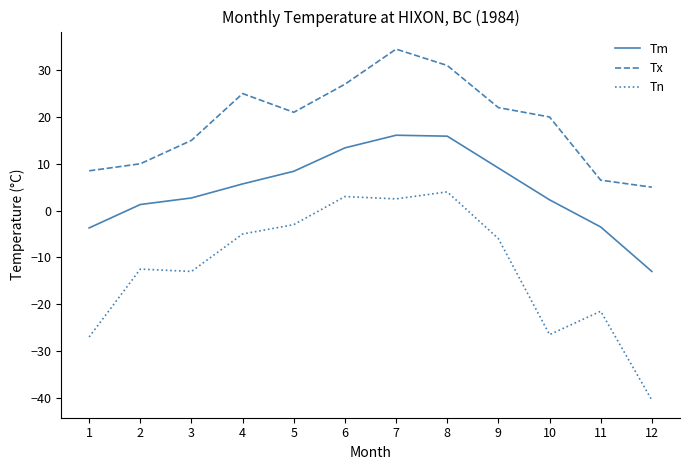

True or false: Tn and Tm intersect in this chart.

False